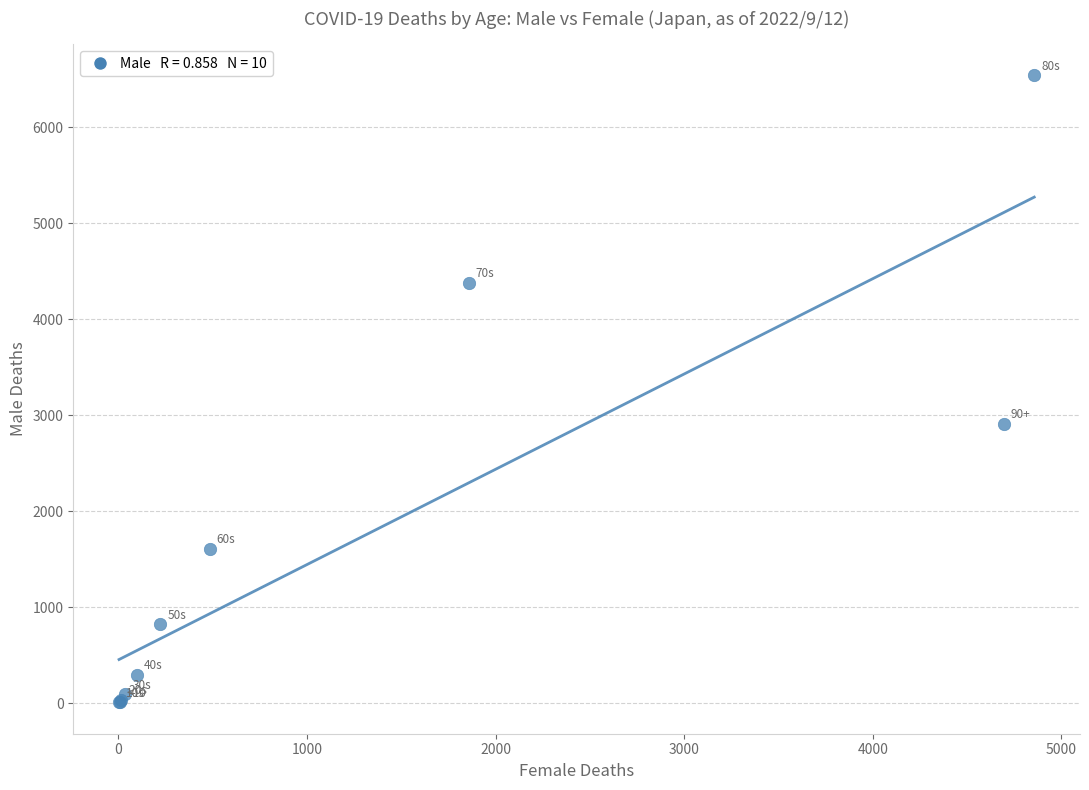

What Y value in the scatter plot is closest to 3274?

2909